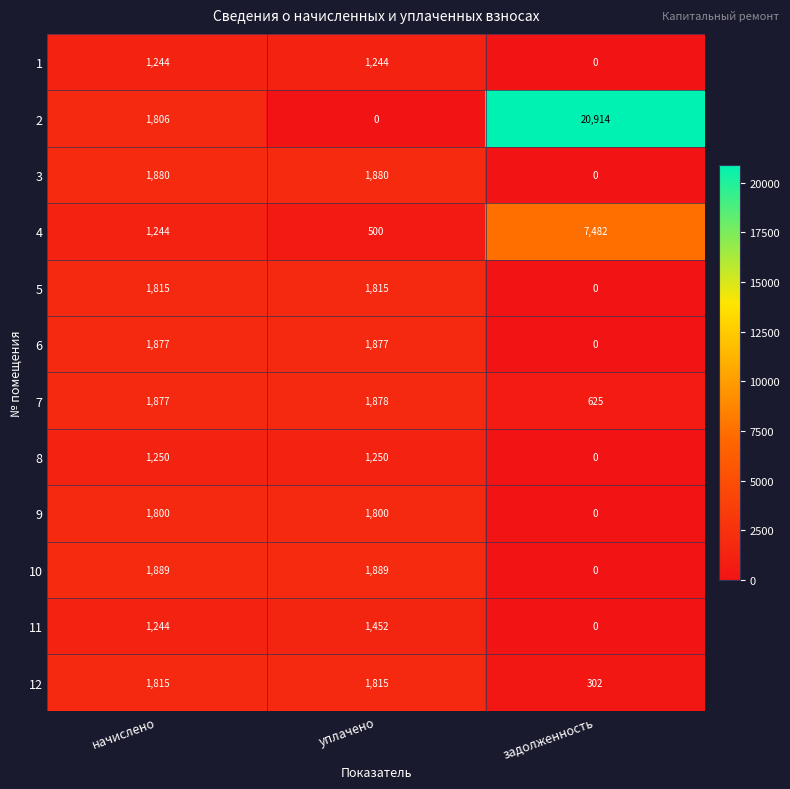

How many values in the 3 series are below 1880?

1